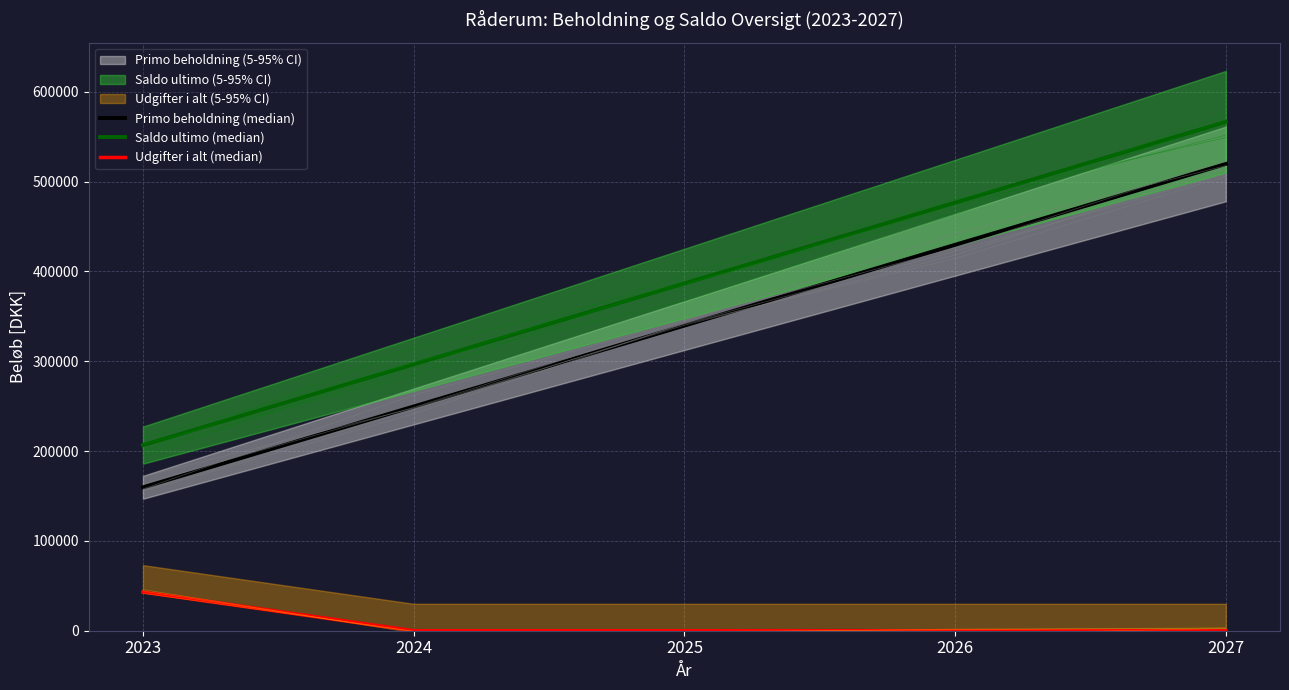

What is the difference between the maximum and minimum values in the Udgifter i alt (median) series?

43049.0